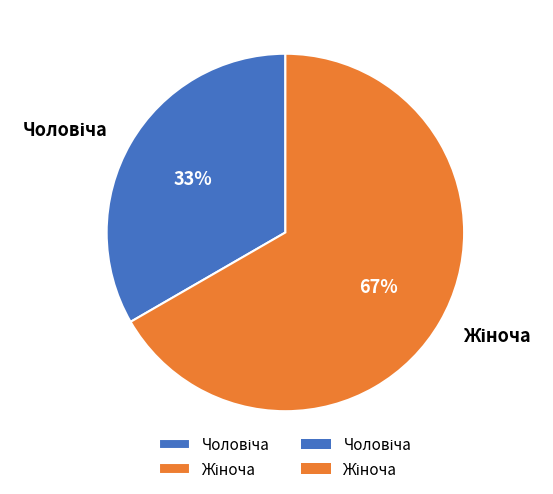

To the nearest percent, what is the average slice percentage?

50%